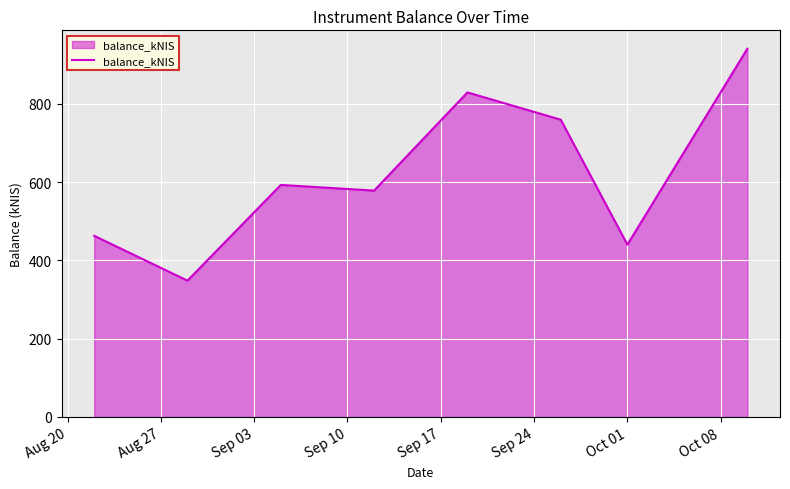

True or false: there are more than 2 points higher than both neighbors.

False